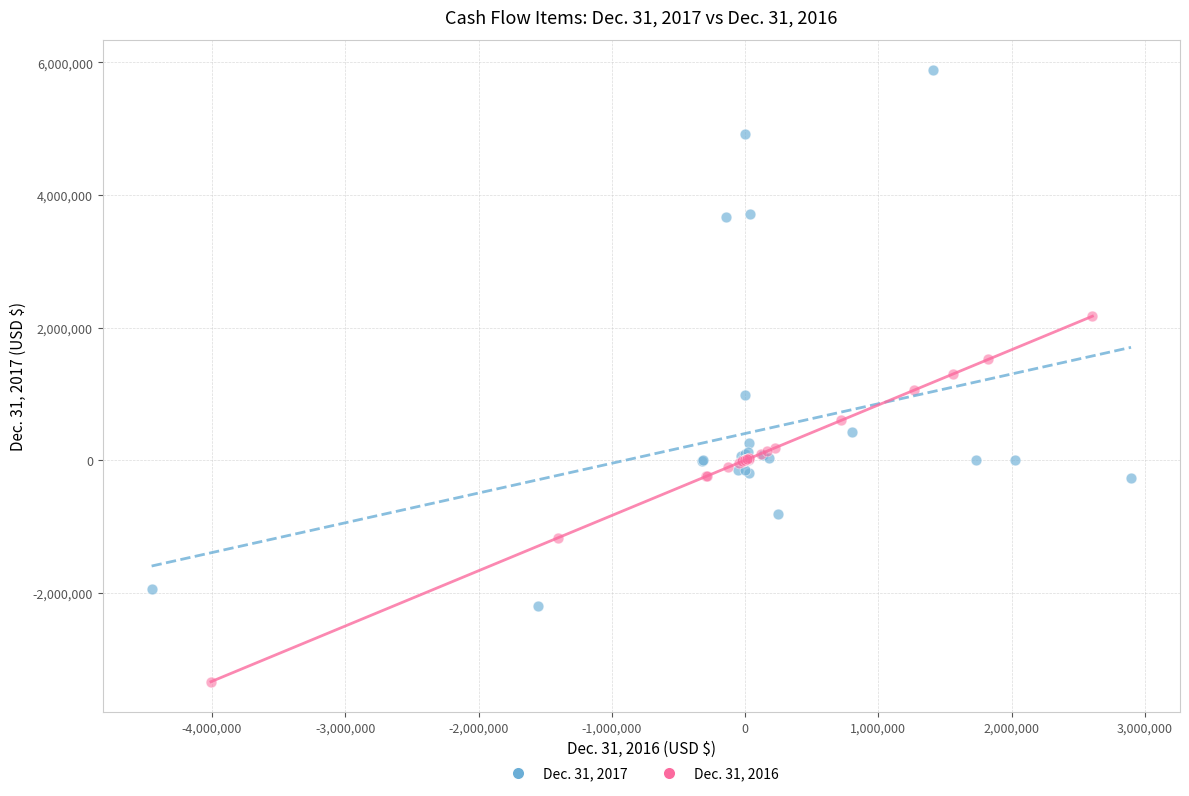

Which series has the widest spread of Y values?

Dec. 31, 2017